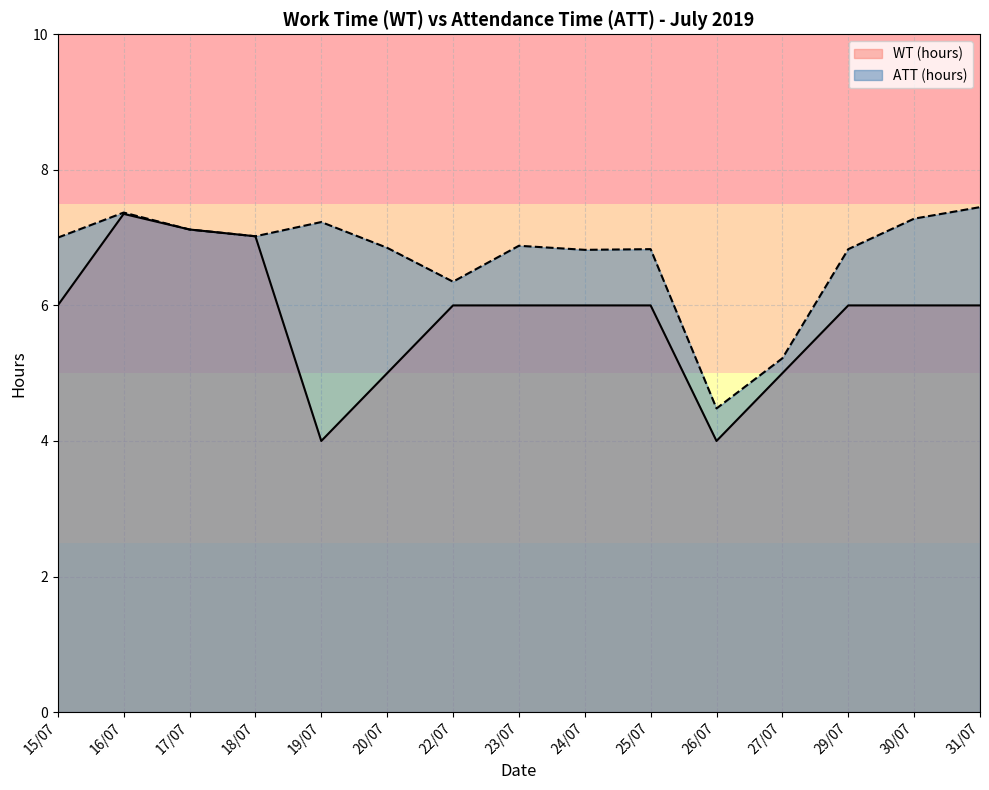

What are all the series names shown in the legend?

WT (hours), ATT (hours)